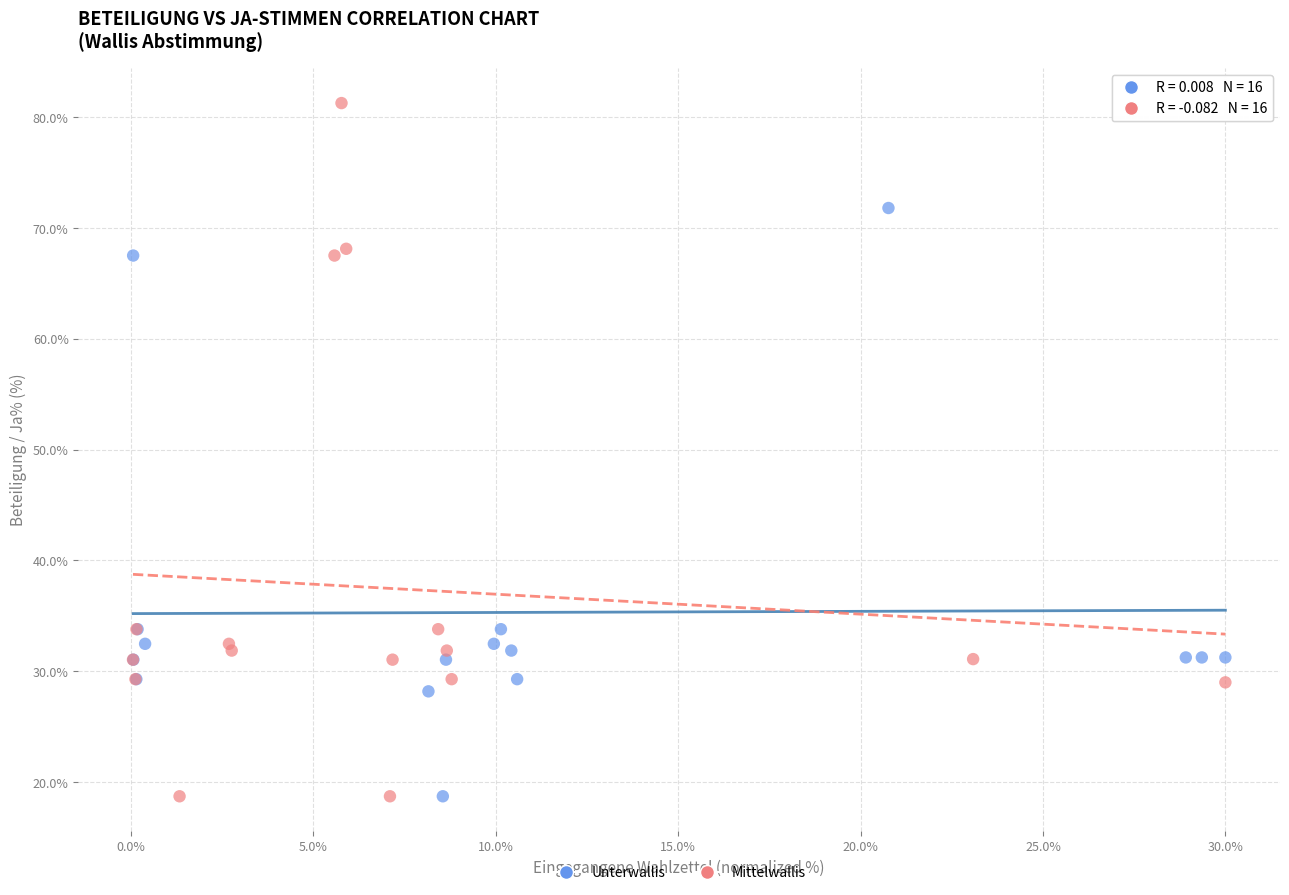

Which series contains the highest Y value?

Mittelwallis